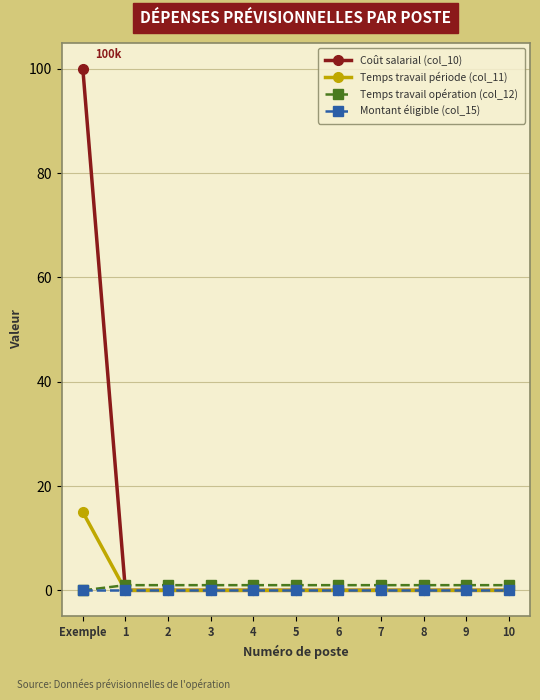

At which label does Coût salarial (col_10) reach its peak?

Exemple